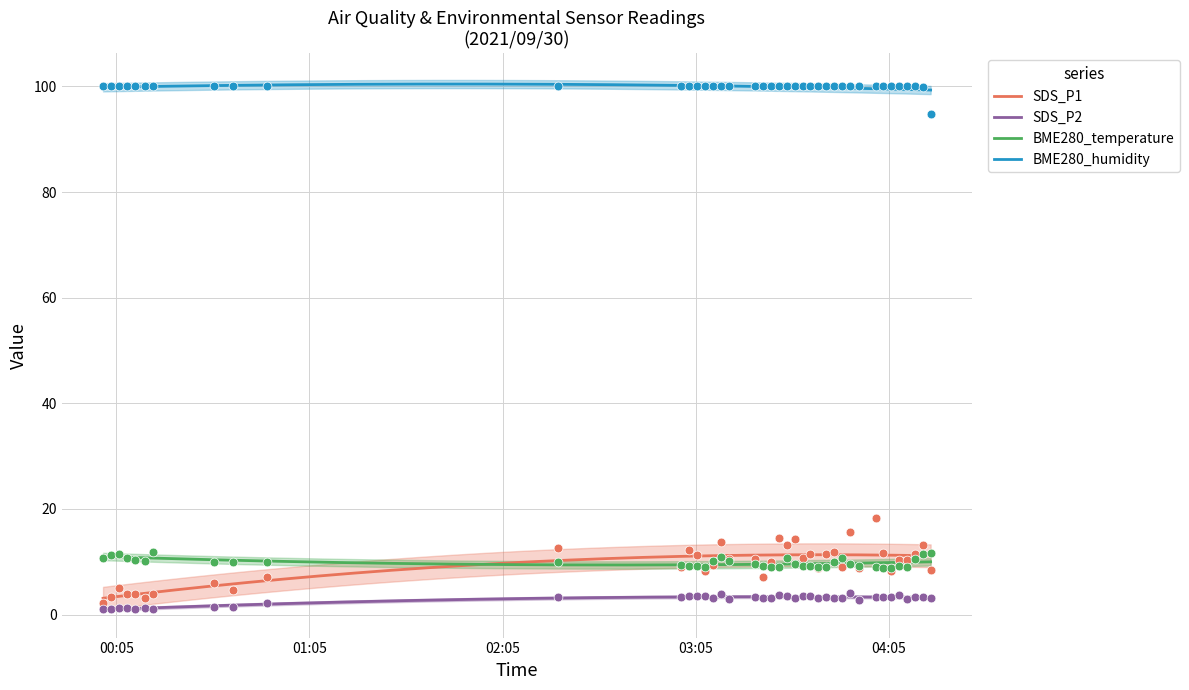

What are all the series names shown in the legend?

SDS_P1, SDS_P2, BME280_temperature, BME280_humidity